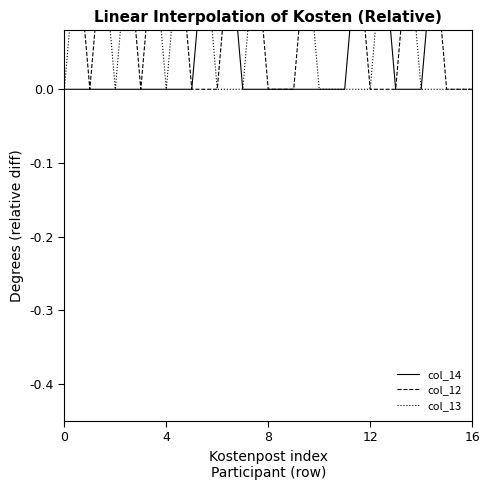

What is the sum of all col_13 values?

2.4